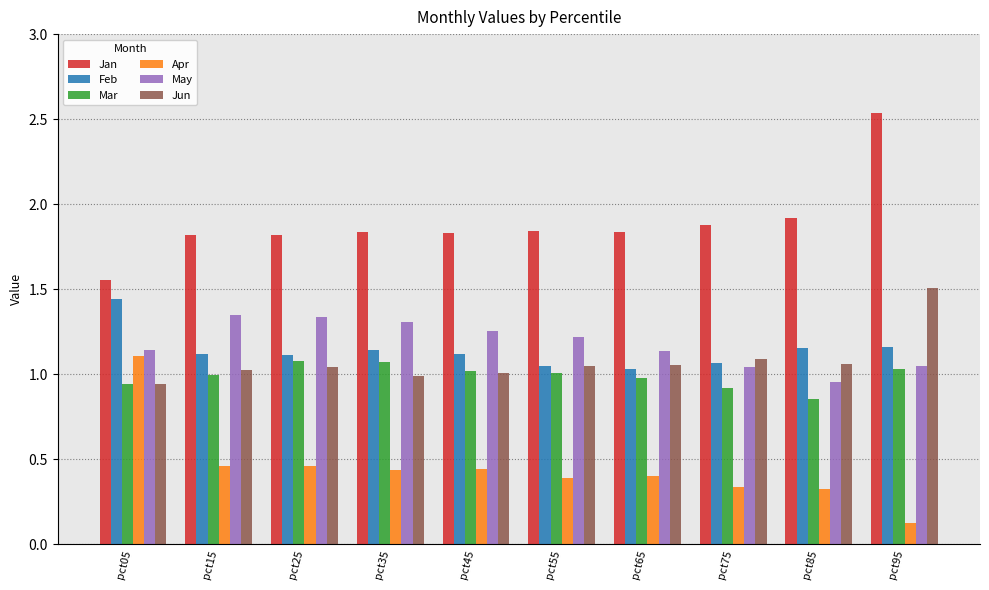

Count the Apr values in the range 0 to 1.

9